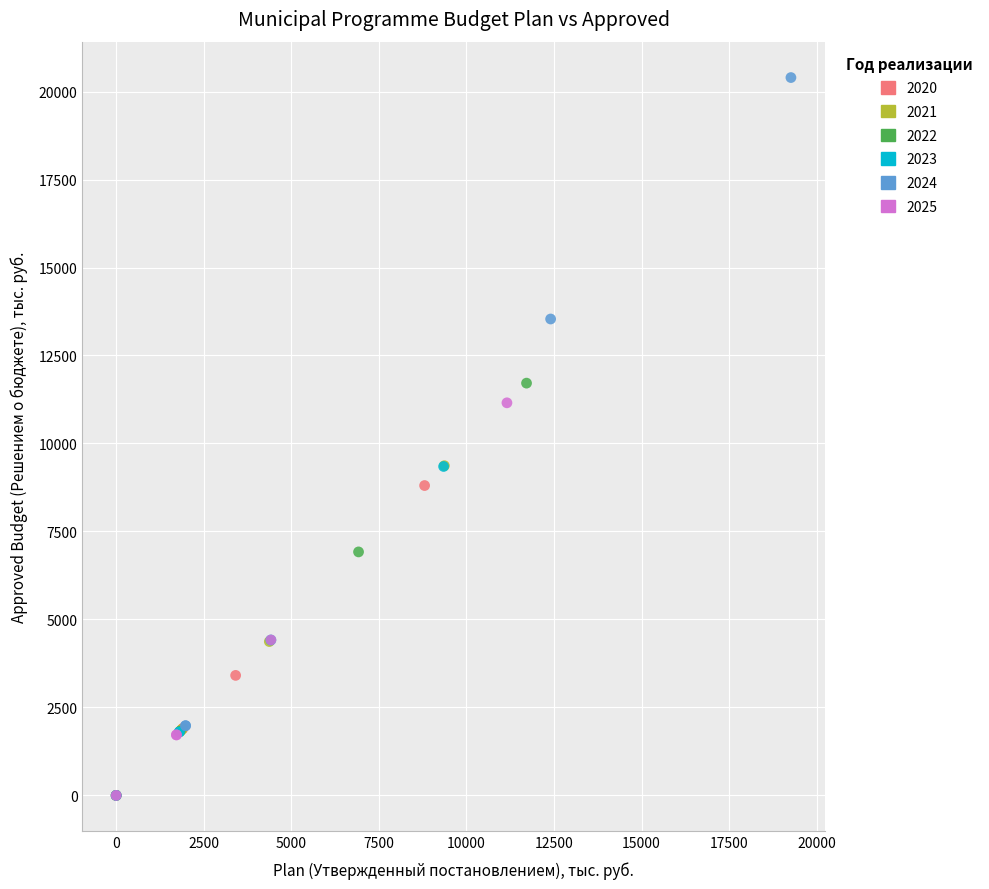

Which series reaches the maximum Y coordinate?

2024